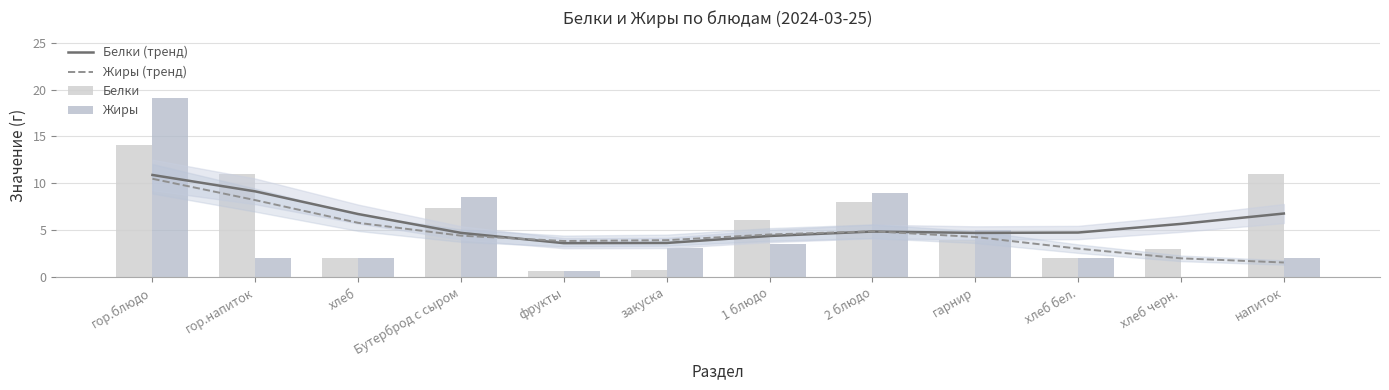

What is the label of the 11th bar from the left?

хлеб черн.